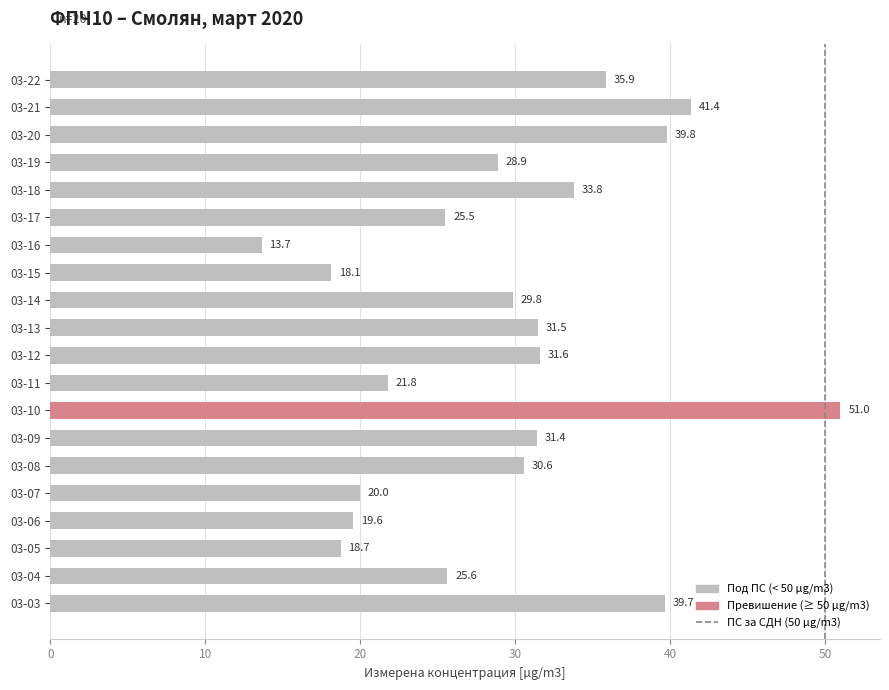

What is the greatest value displayed?

51.0